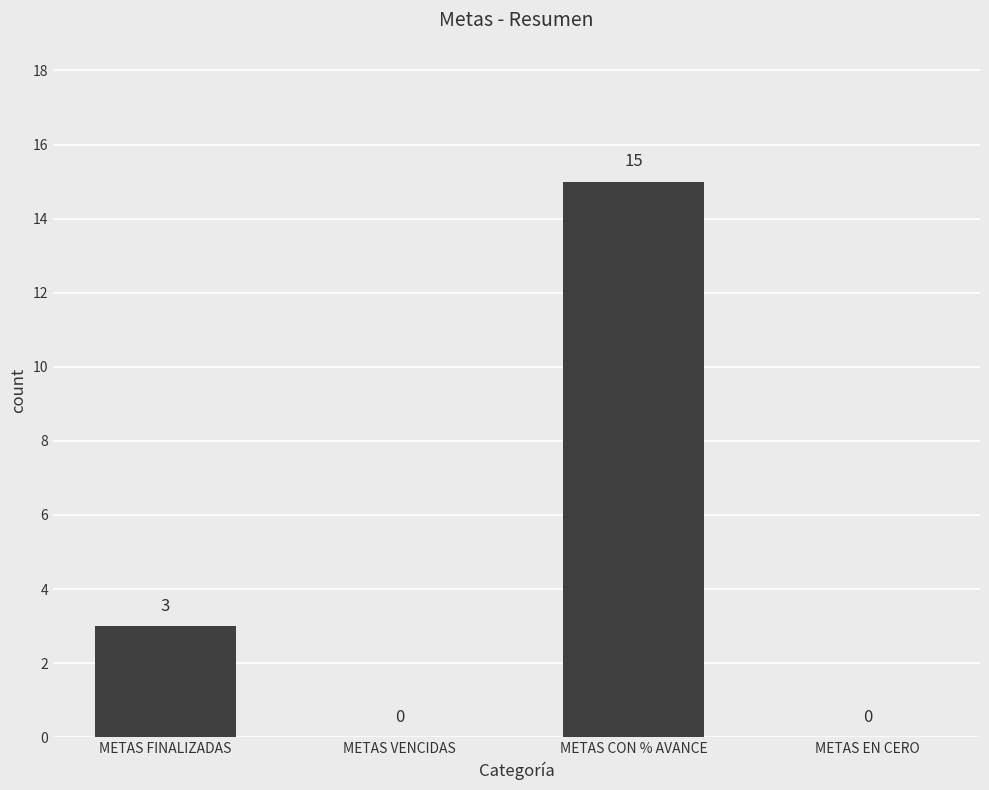

What is the approximate value at METAS CON % AVANCE, to the nearest 5?

15